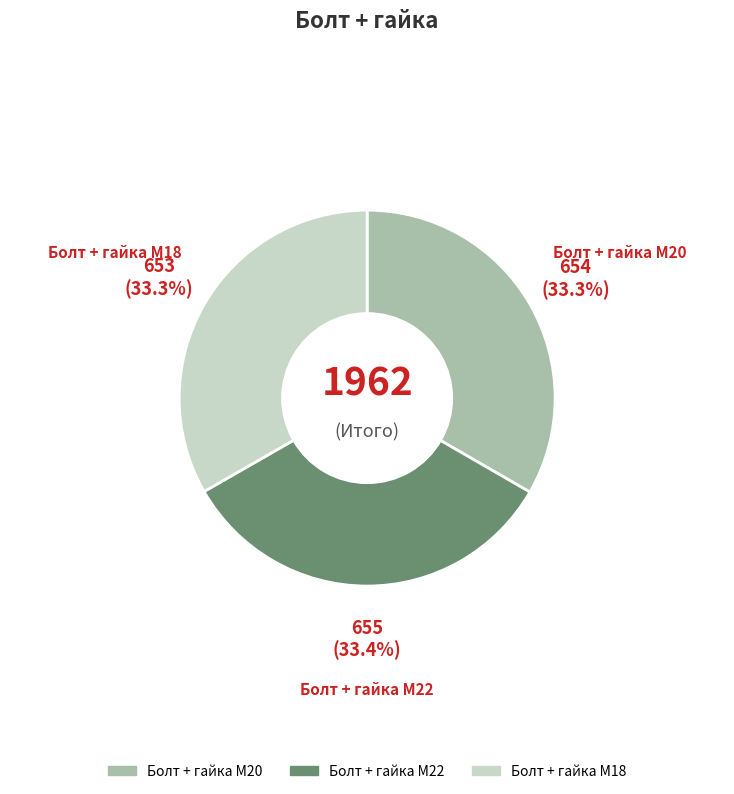

Is it true that Болт + гайка M18 is 20% of the pie?

False